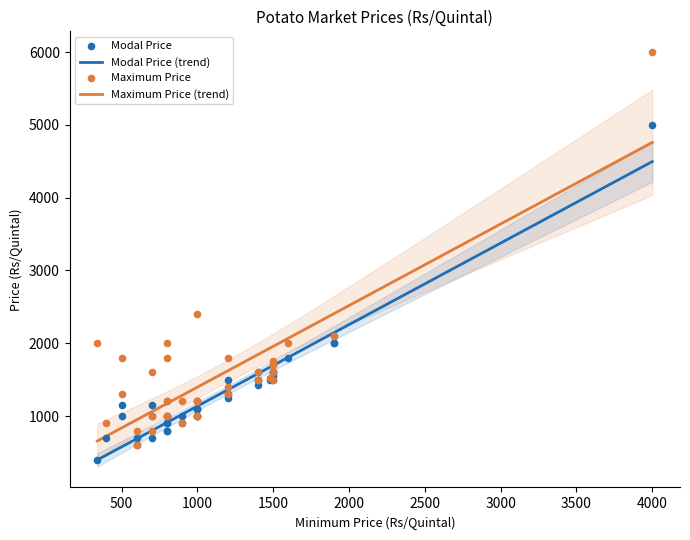

Which series contains the highest Y value?

Maximum Price